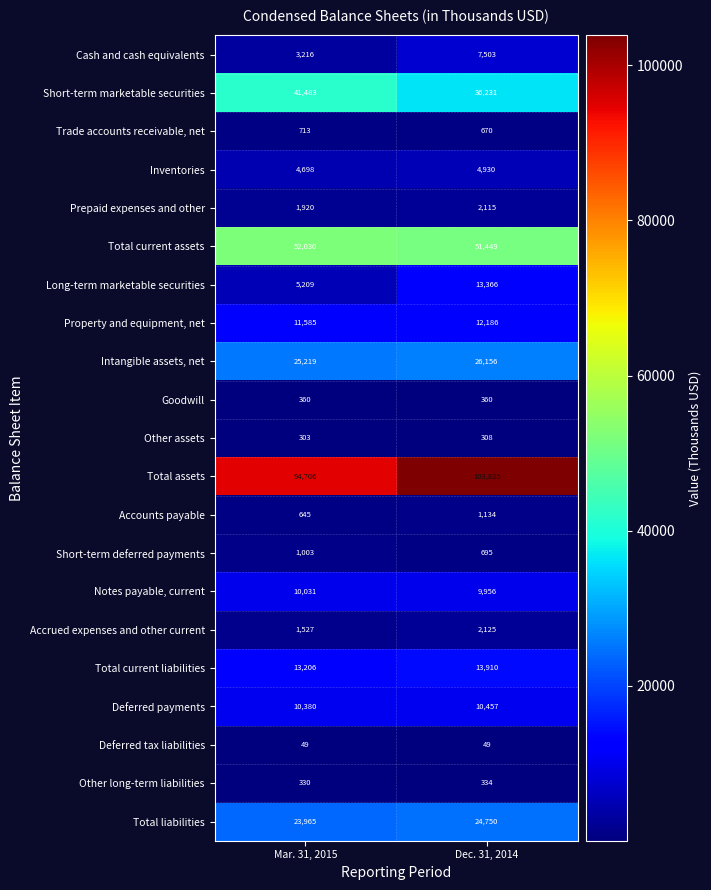

How many data points does each series have?

2